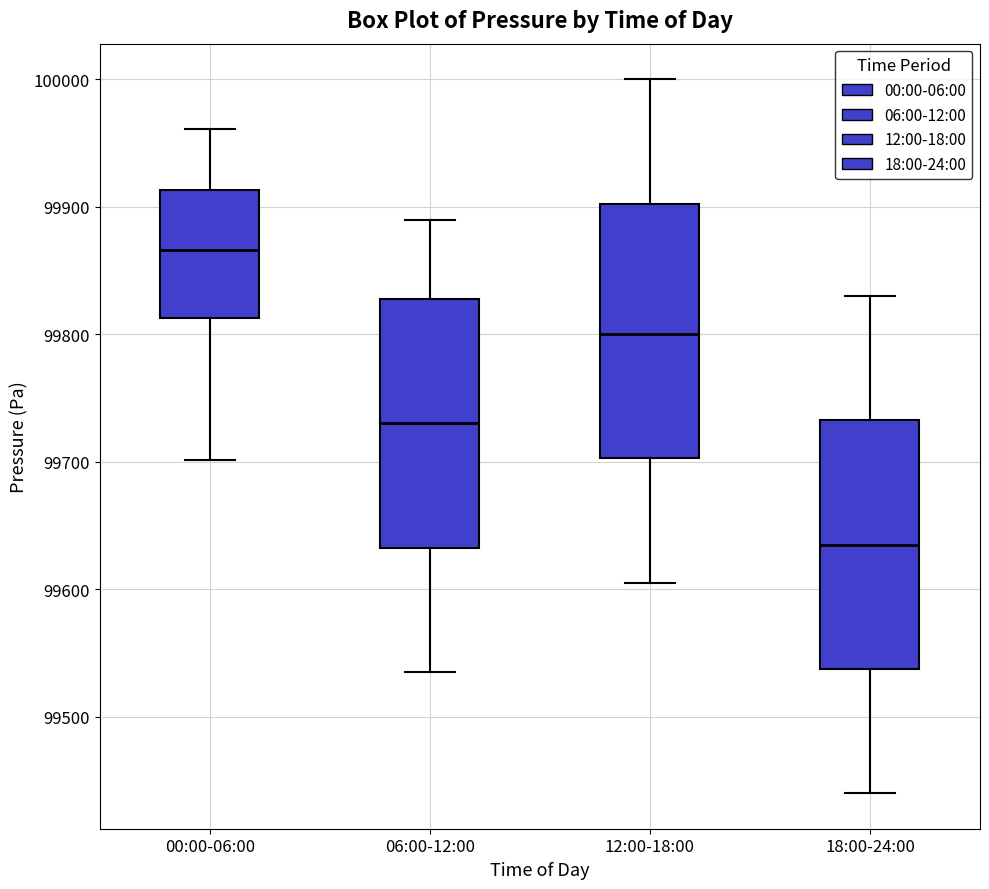

Where is the lower edge of the box for 18:00-24:00 on the y-axis? The values are not printed on the chart, so give them approximately, as read against the axis.

99540